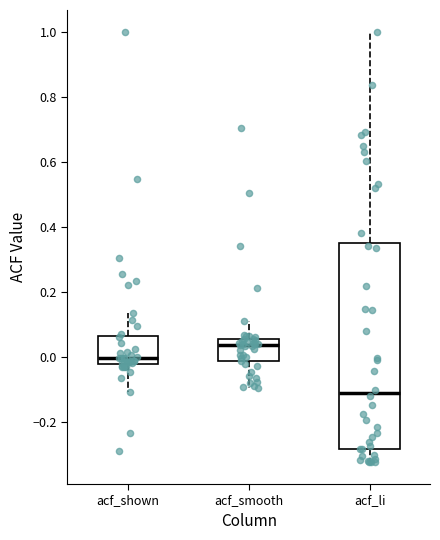

Where does the median line of the box for acf_smooth sit on the y-axis? The values are not printed on the chart, so give them approximately, as read against the axis.

0.04